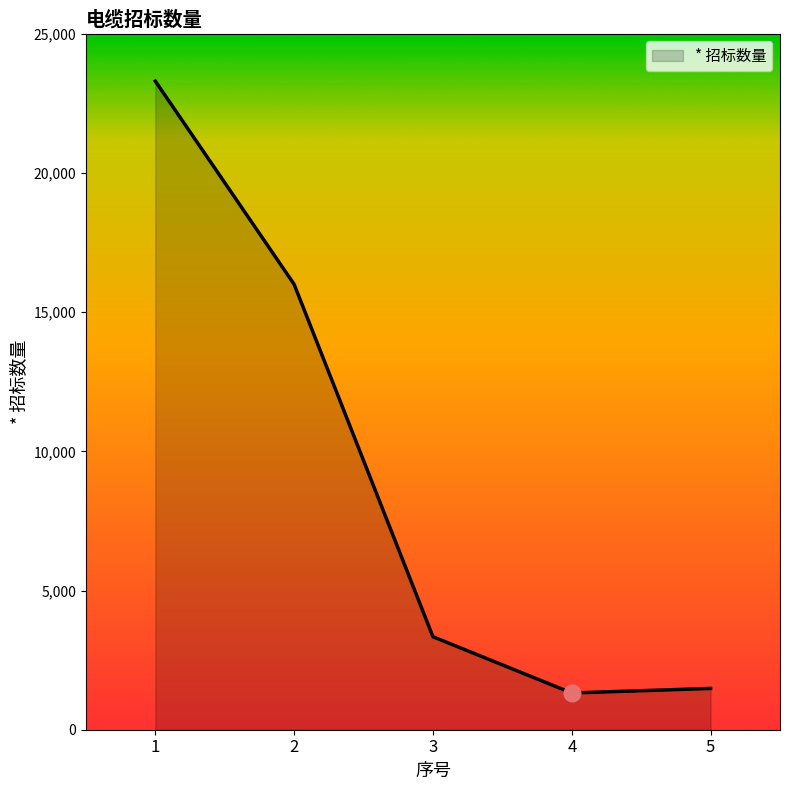

How many lines are shown in the chart?

1